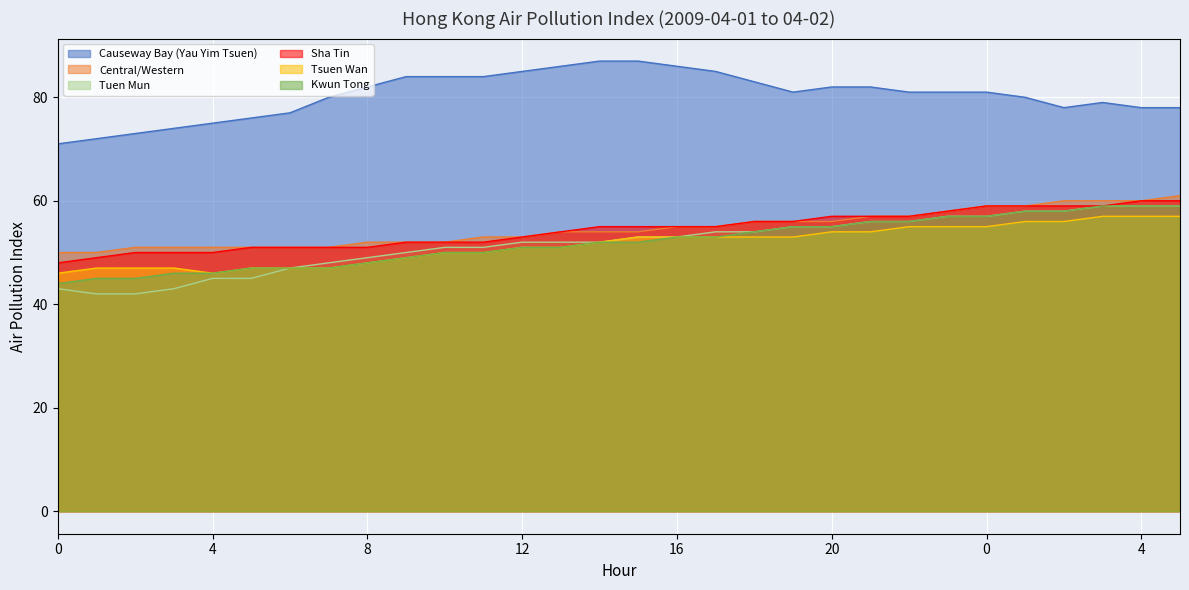

The value of Tsuen Wan at 6 is 67. True or false?

False